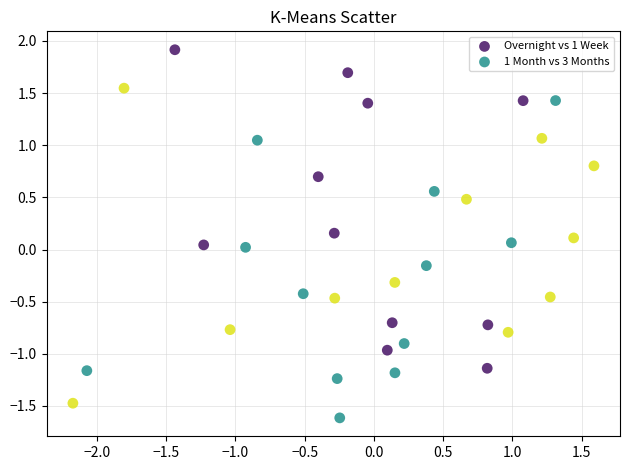

Which series reaches the minimum Y coordinate?

Overnight vs 1 Week